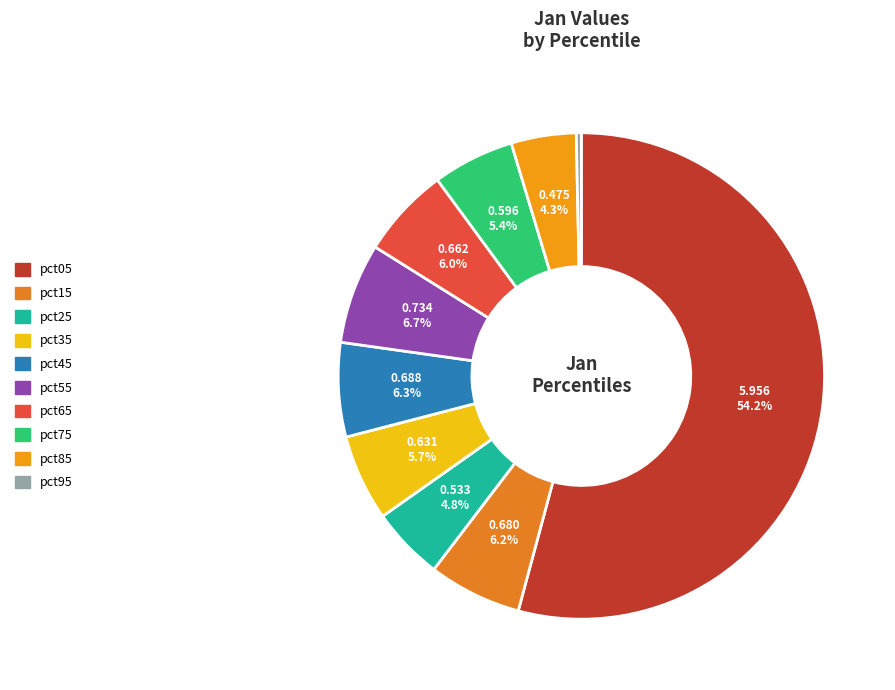

How many slices are in this pie chart?

10